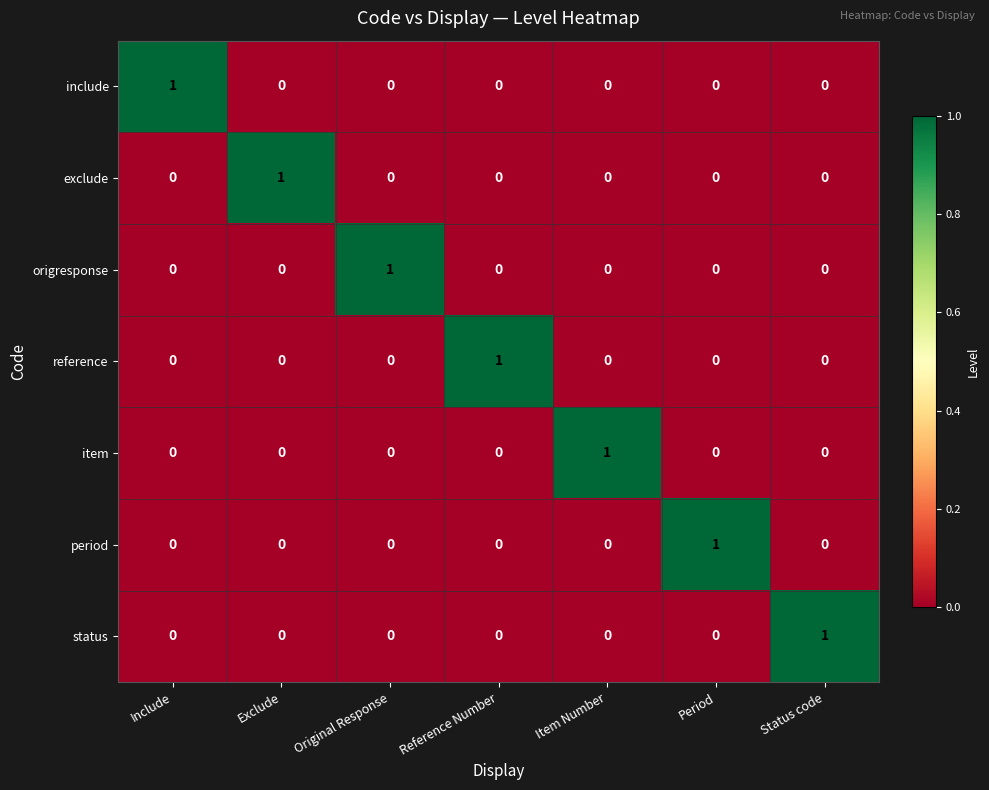

Is it true that origresponse equals 1 at Exclude?

False